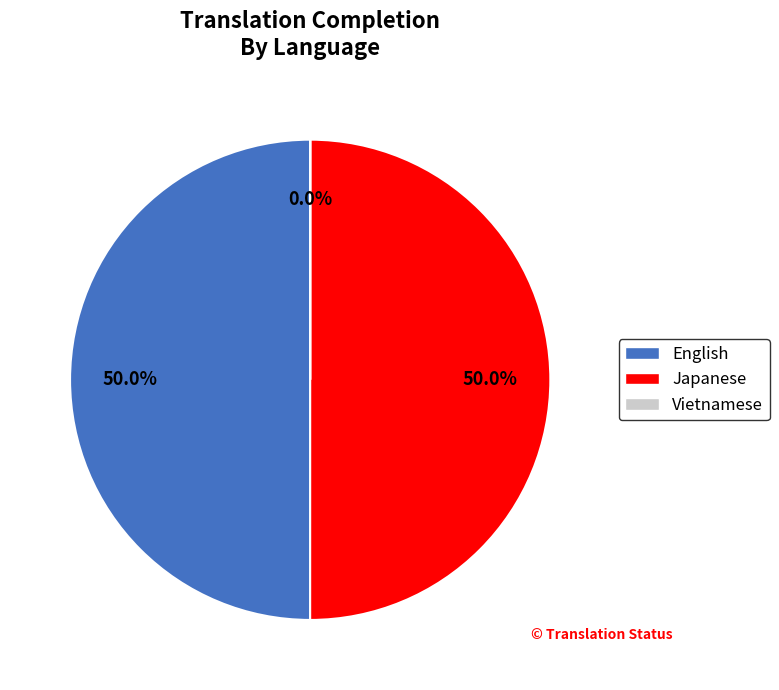

To the nearest percent, what is the average slice percentage?

33%